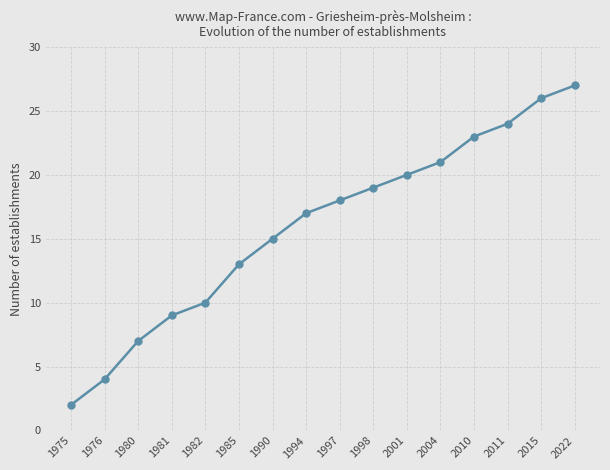

Between 1976 and 2011, which is larger?

2011